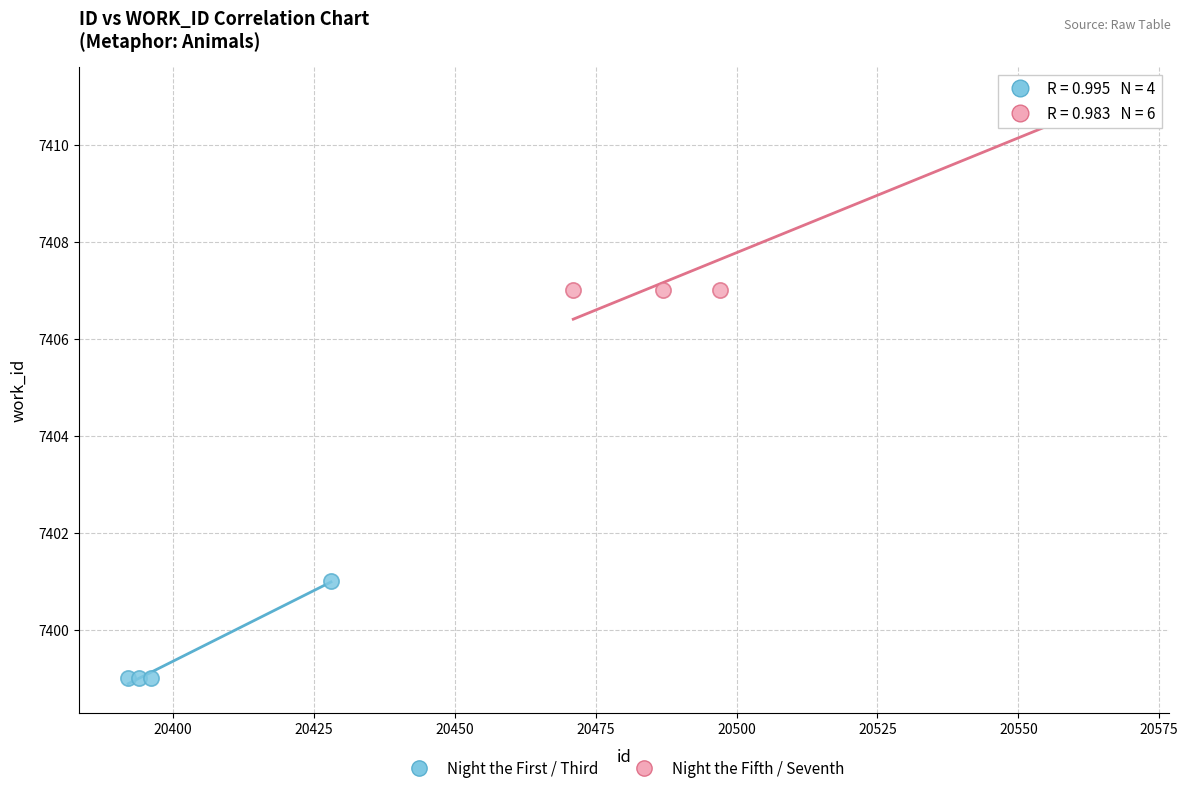

Which series contains the lowest Y value?

Night the First / Third